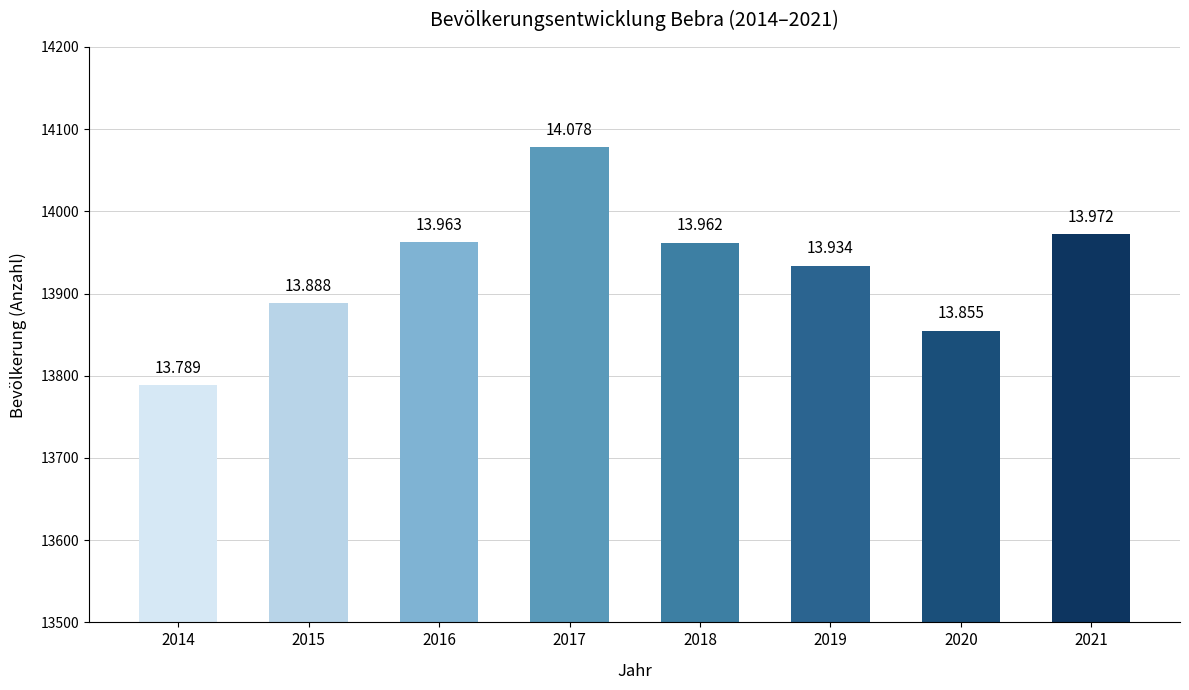

The chart shows a value of 13934 at 2019. True or false?

True